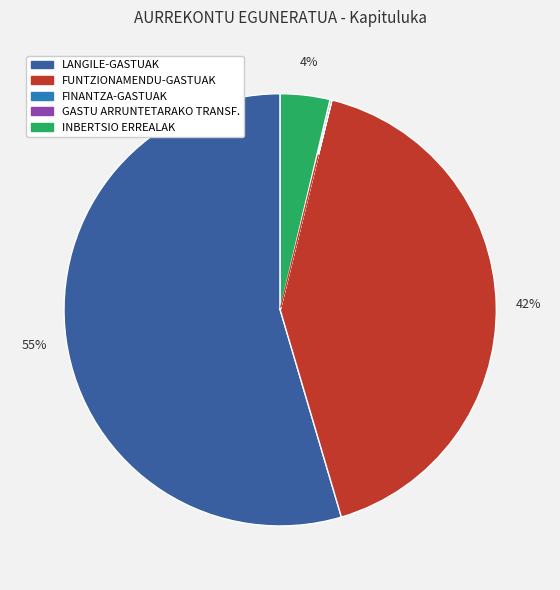

What is the majority slice?

LANGILE-GASTUAK